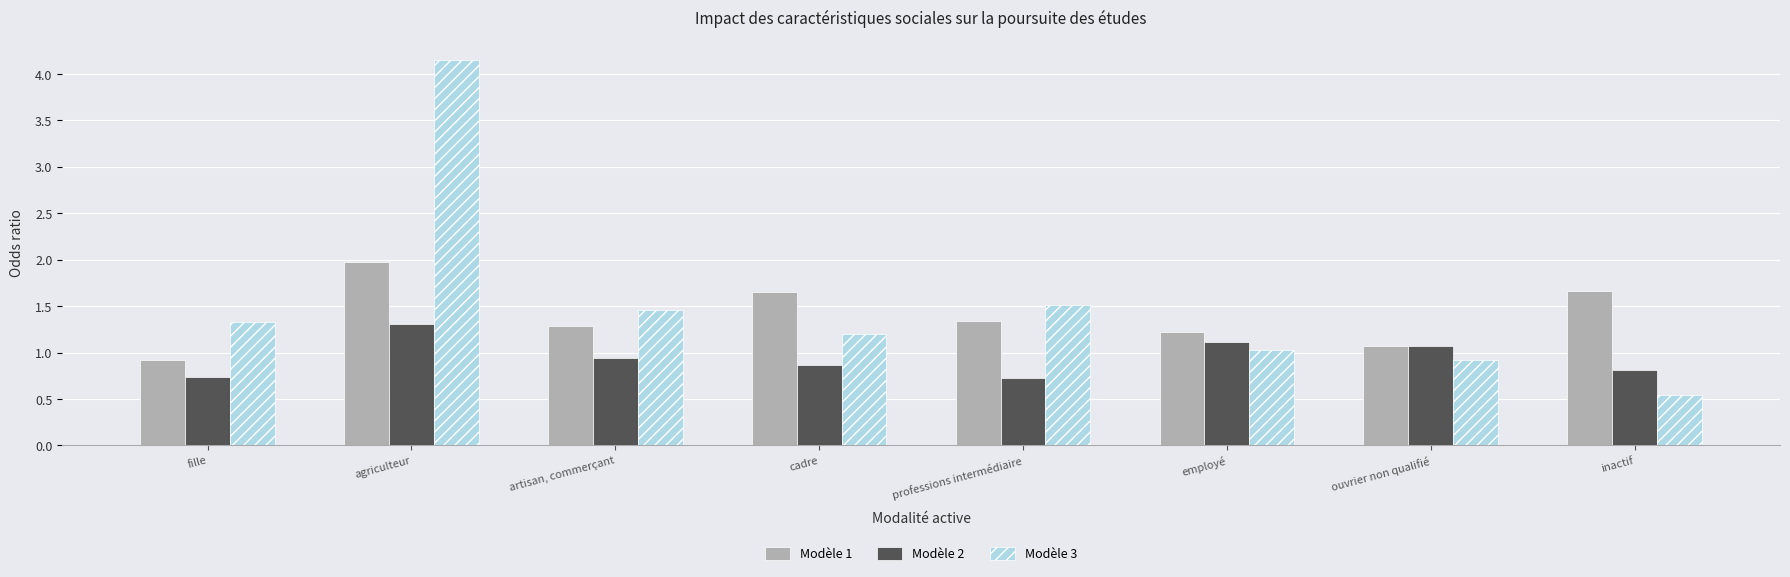

The Modèle 1 series shows 1.7 at inactif. True or false?

True